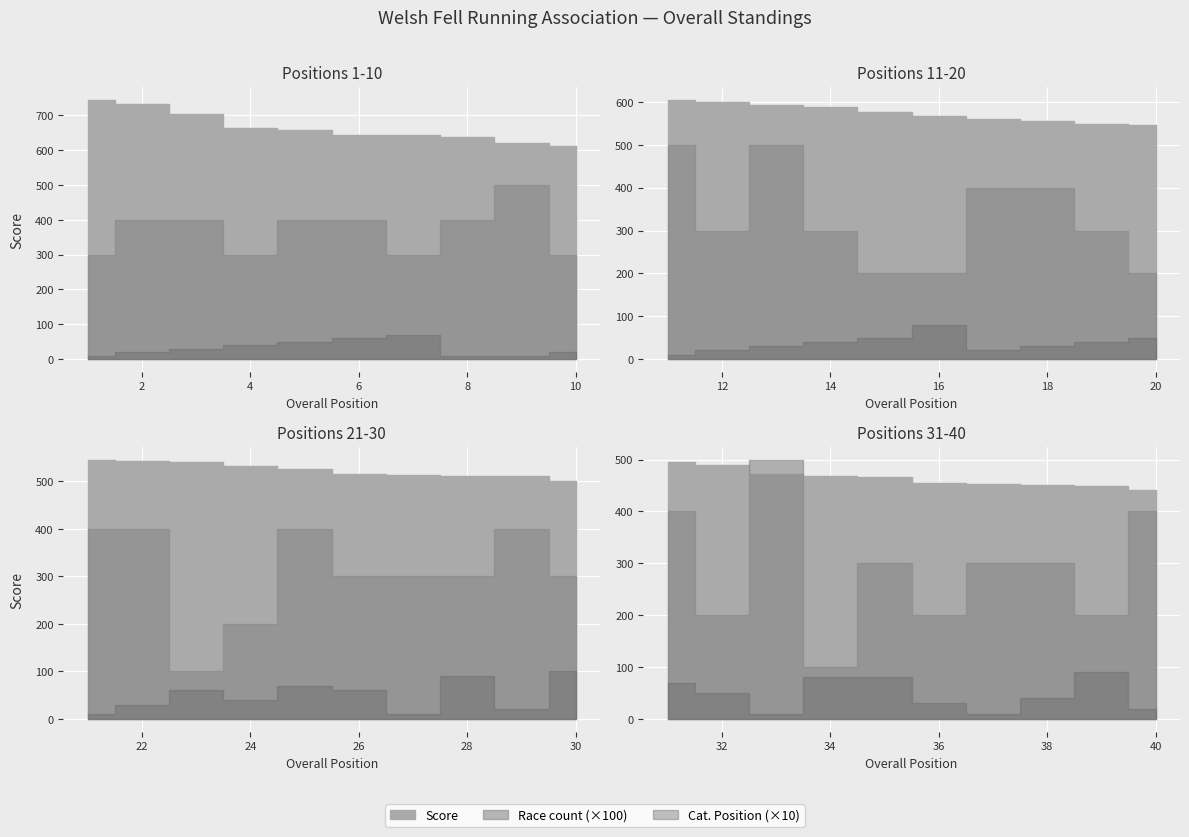

What is the difference between the maximum and minimum values in the Race count series?

4.0